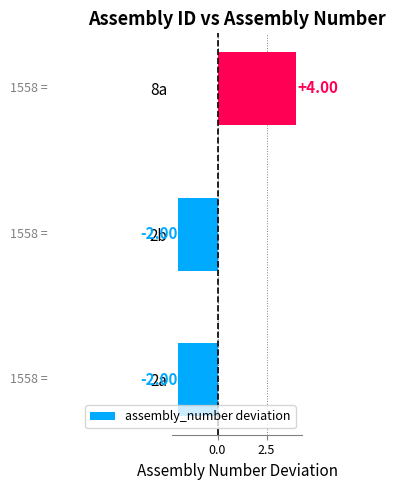

Which has a higher value, 2a or 8a?

8a